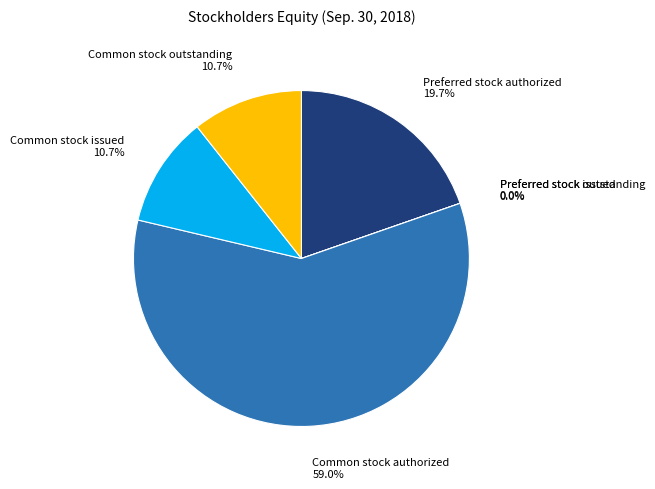

Which slice is the smallest?

Preferred stock issued